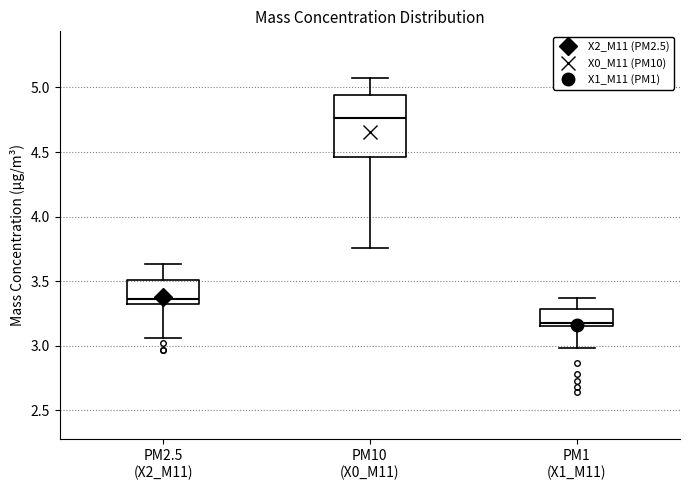

Which box has the lowest median line?

PM1 (X1_M11)